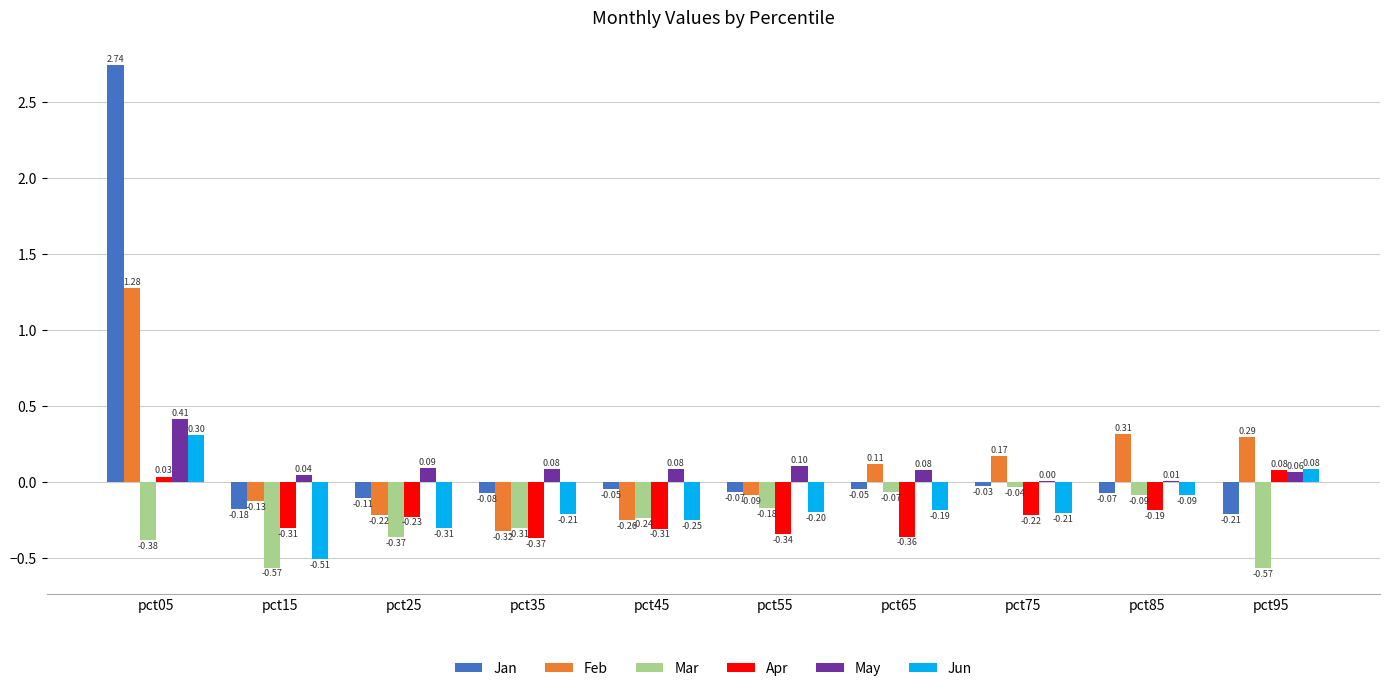

At which category is the sum across all series the highest?

pct05